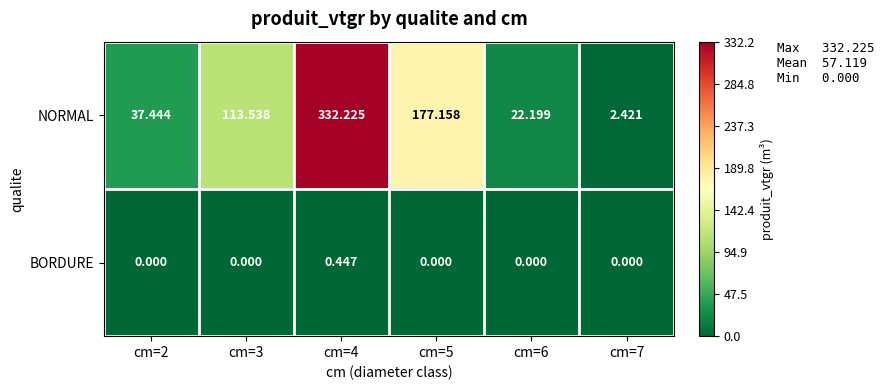

Which series has the largest total across all categories?

NORMAL